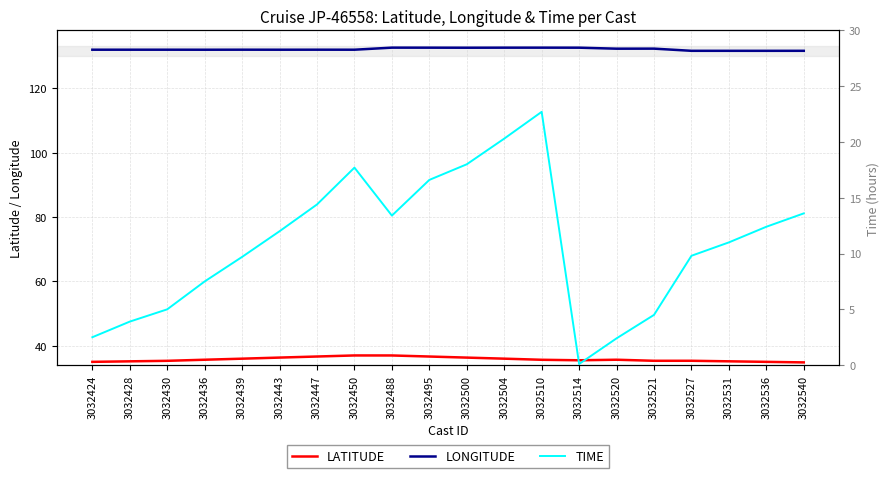

How many data points in LONGITUDE are above 132?

10